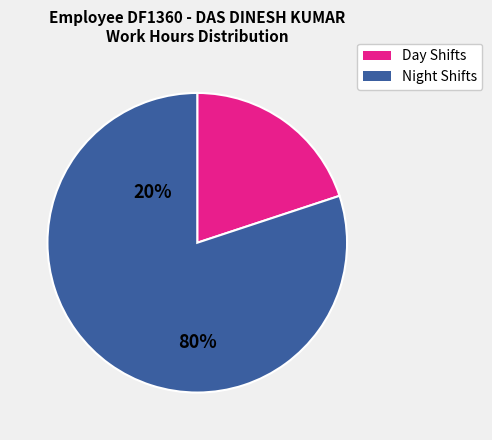

Is there a majority slice in this chart?

Yes